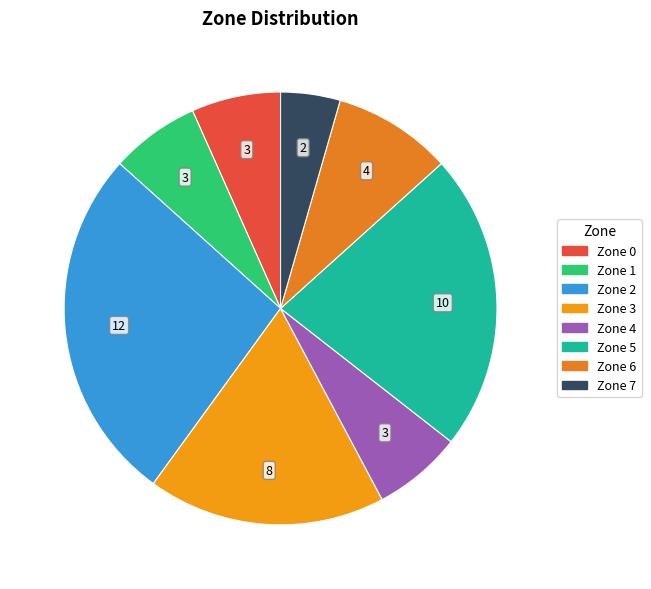

To the nearest percent, what is the difference between the largest and smallest slice percentages?

22%